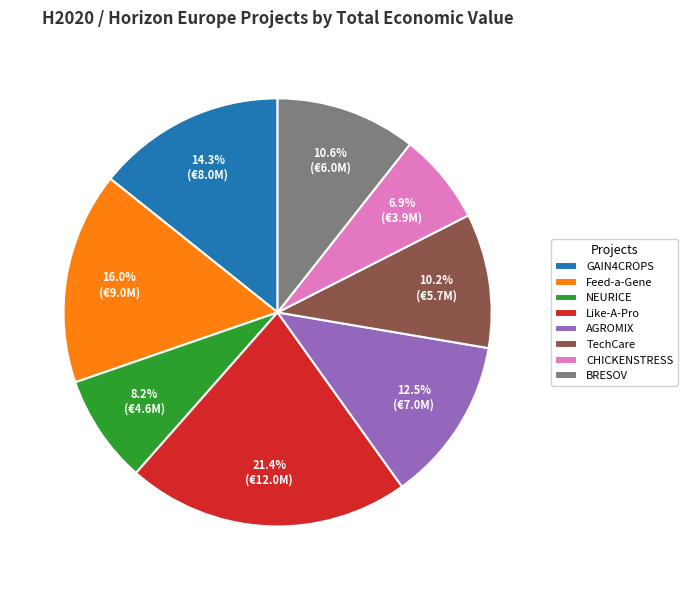

How many segments does this pie chart have?

8